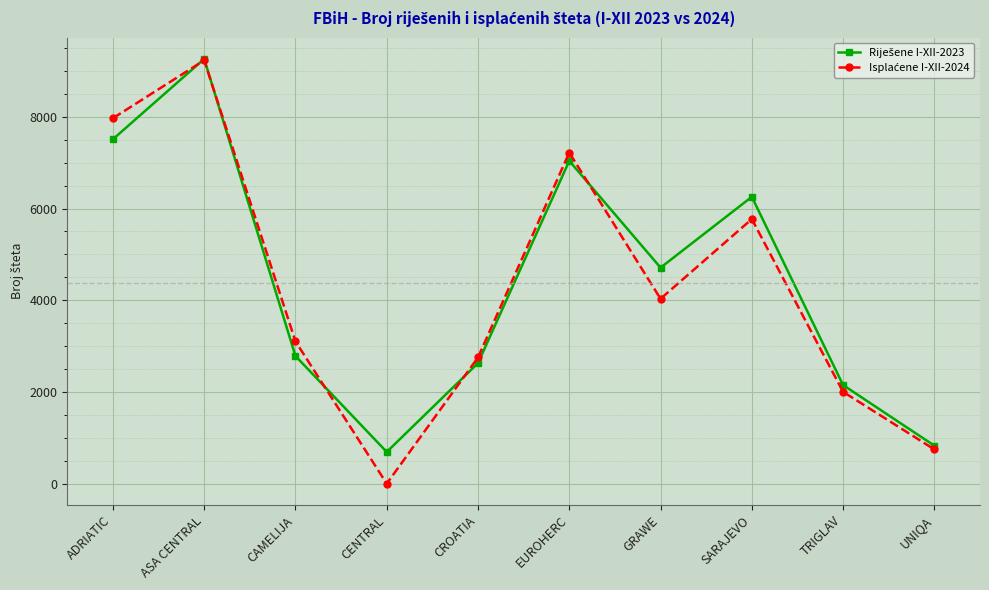

How many categories are shown in the chart?

10